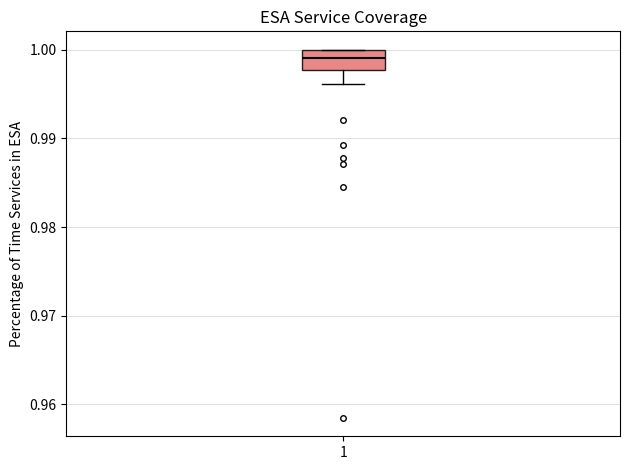

Read this box plot against the y-axis: the position of the median line, the range covered by the box, and the ends of both whiskers. The values are not printed on the chart, so give them approximately, as read against the axis.

median 0.999, box 0.998 to 1.000, whiskers 0.996 to 1.000